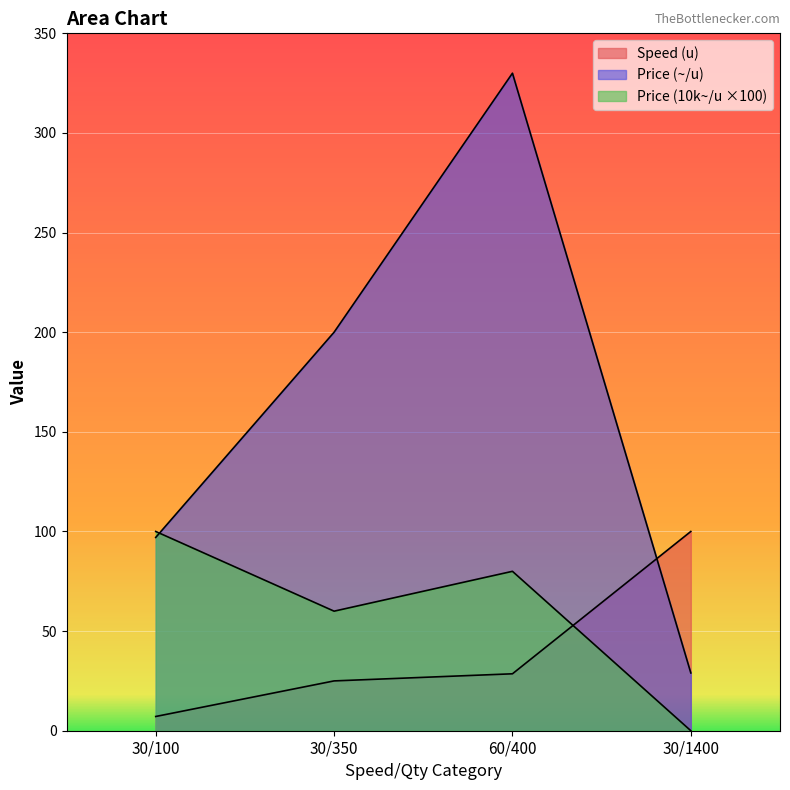

Which series changed the most between 60/400 and 30/1400?

Price (~/u)